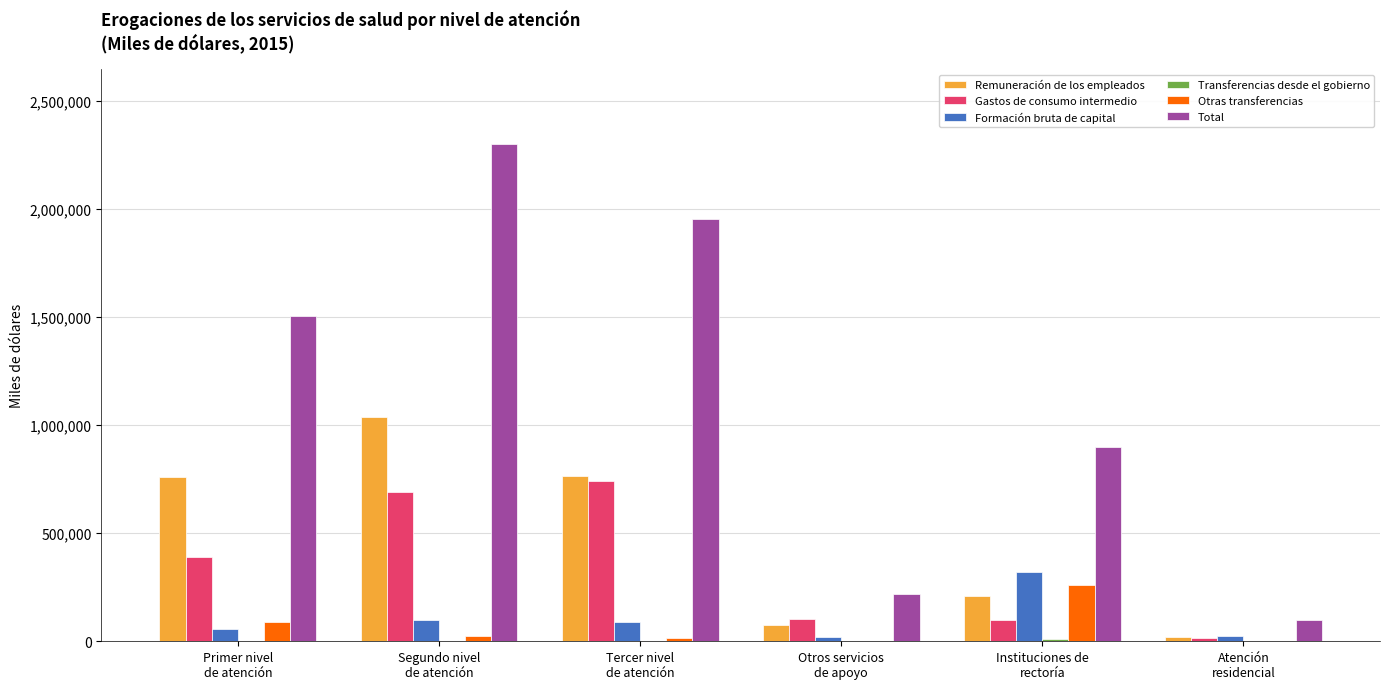

What is the sum of all Otras transferencias values?

390969